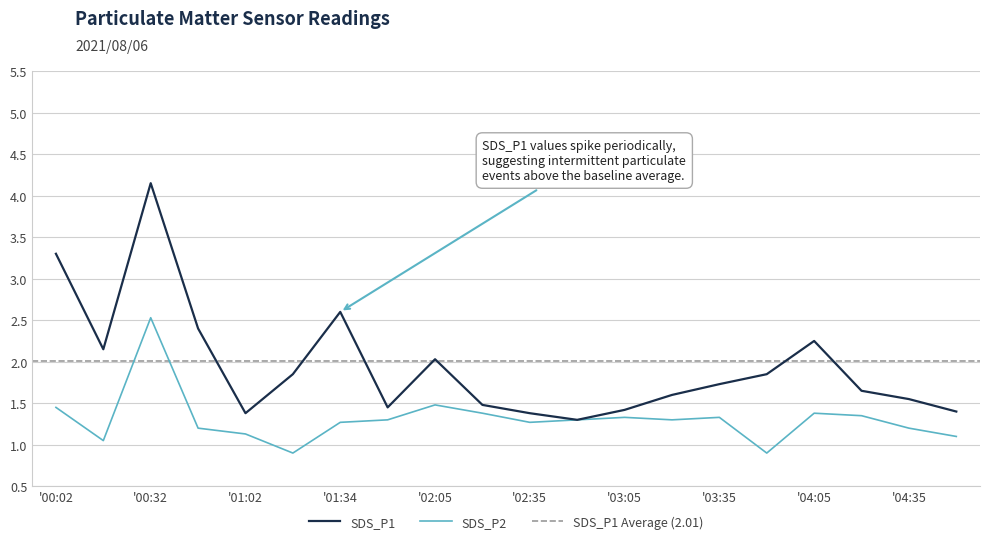

Which category has the highest value in the SDS_P1 series?

'00:32